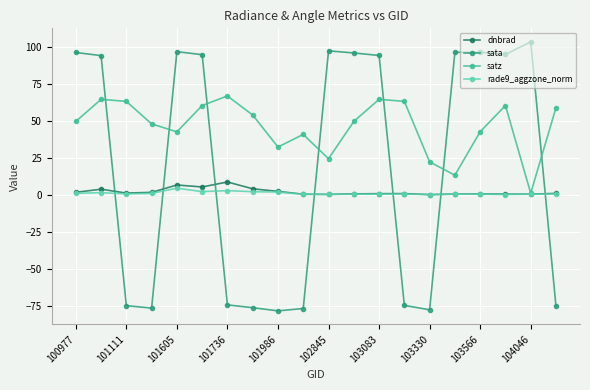

What is the smallest value displayed?

-78.4